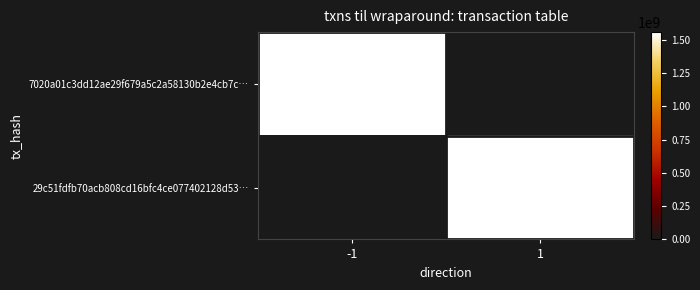

The value of 7020a01c3dd12ae29f679a5c2a58130b2e4cb7c… at -1 is 1556329914. True or false?

True